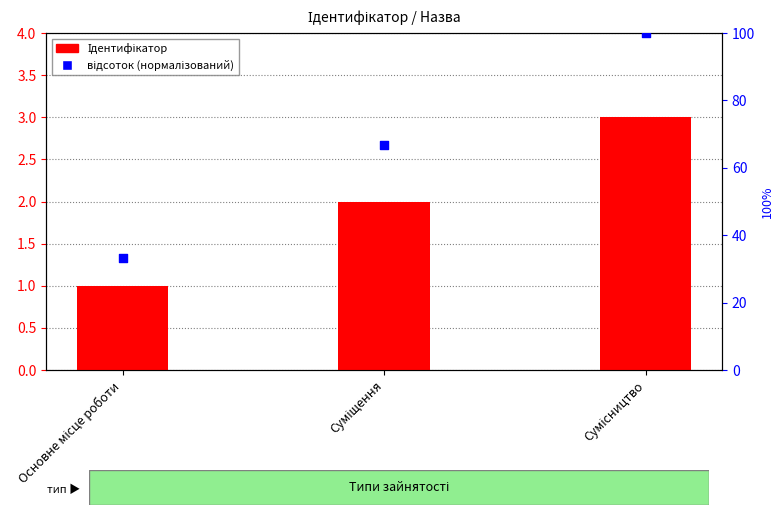

Which series contains the highest Y value?

відсоток (нормалізований)